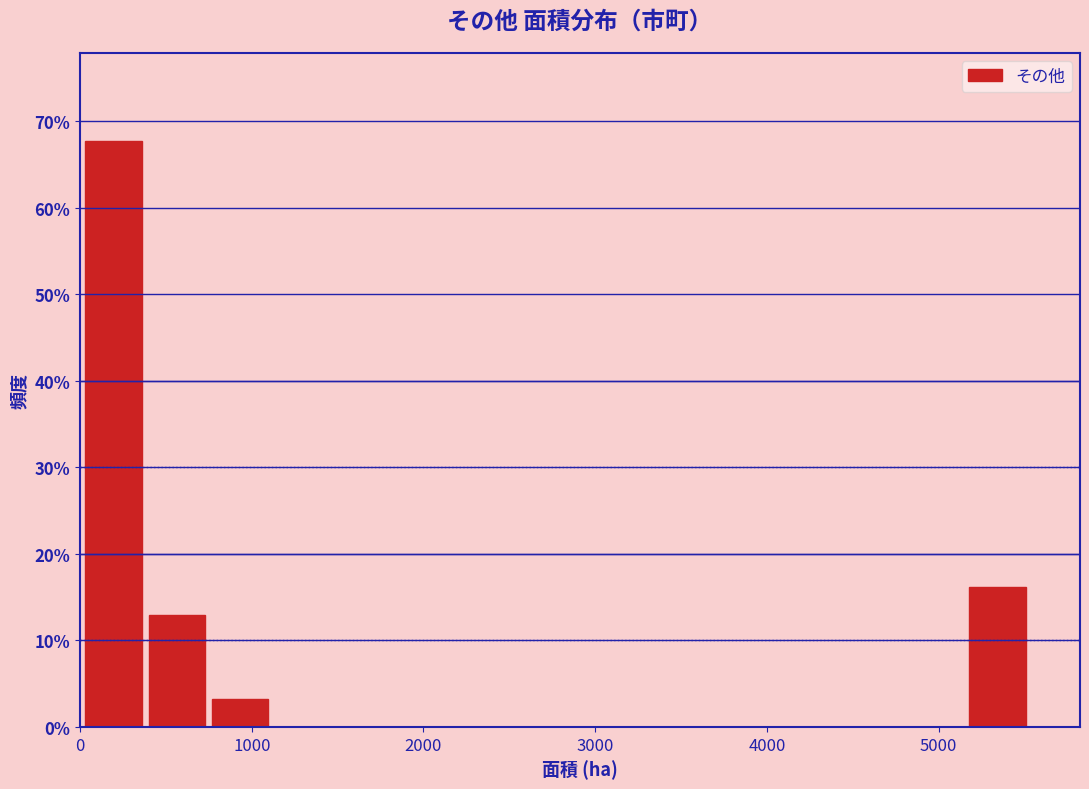

Read against the x-axis, roughly where is the centre of the tallest bar?

200